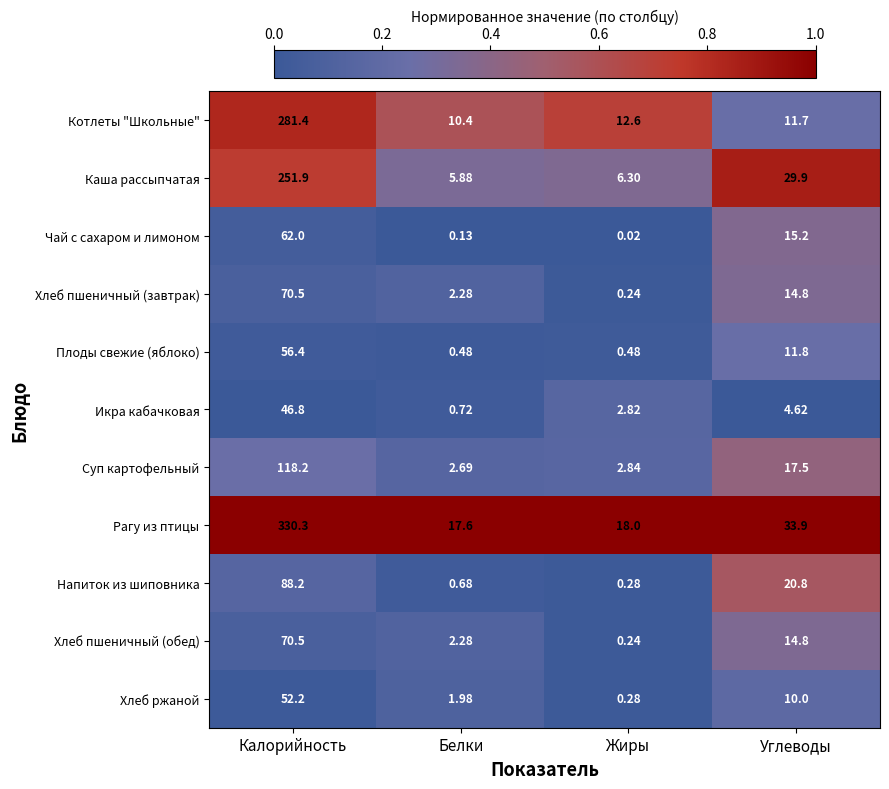

Where does the Напиток из шиповника series first go above 20?

Калорийность